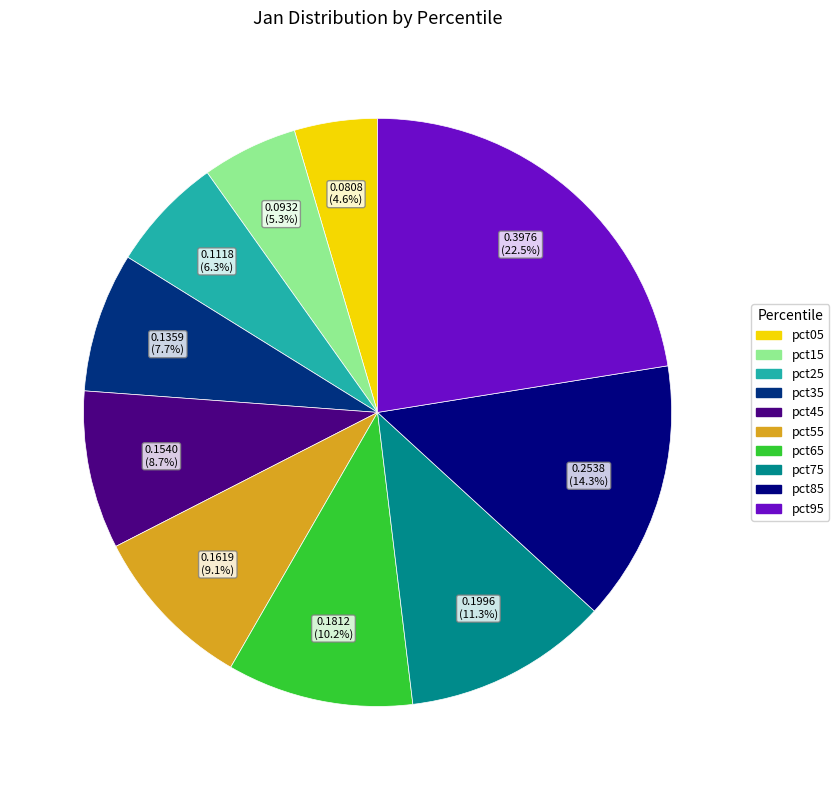

To the nearest percent, what is the combined percentage of pct75 and pct55?

20%